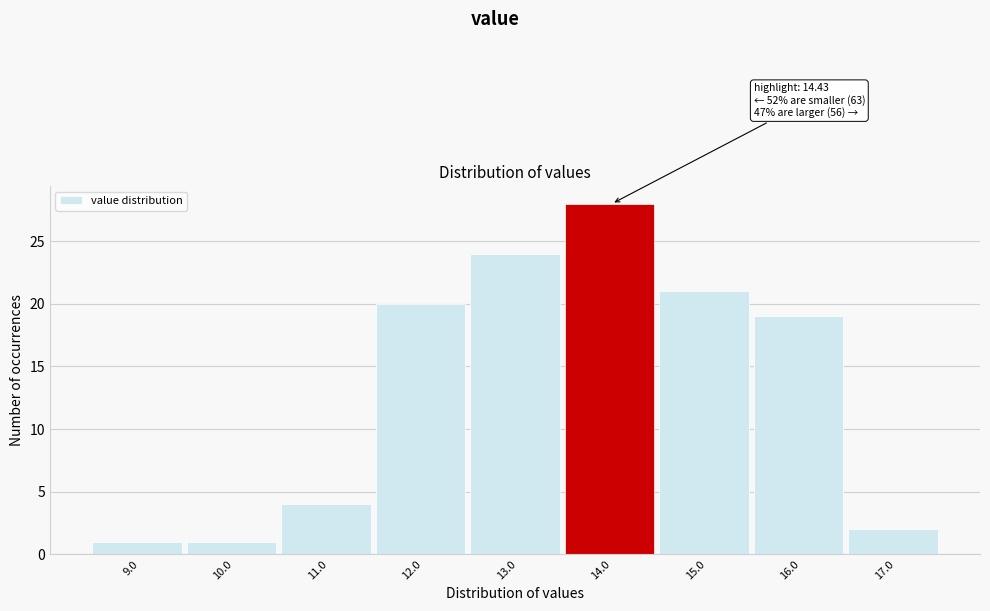

Reading left to right, list all the values displayed in this chart.

9.0=1	10.0=1	11.0=4	12.0=20	13.0=24	14.0=28	15.0=21	16.0=19	17.0=2